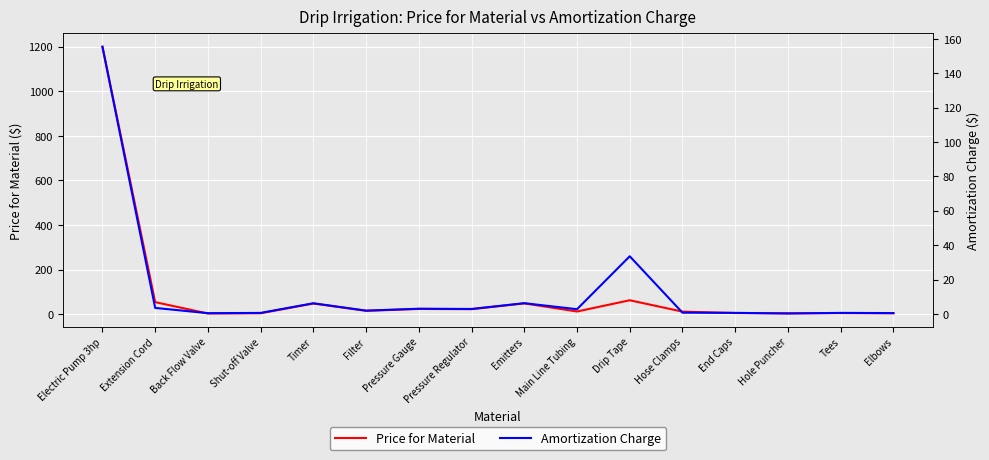

What is the sum of all Amortization Charge values?

219.4